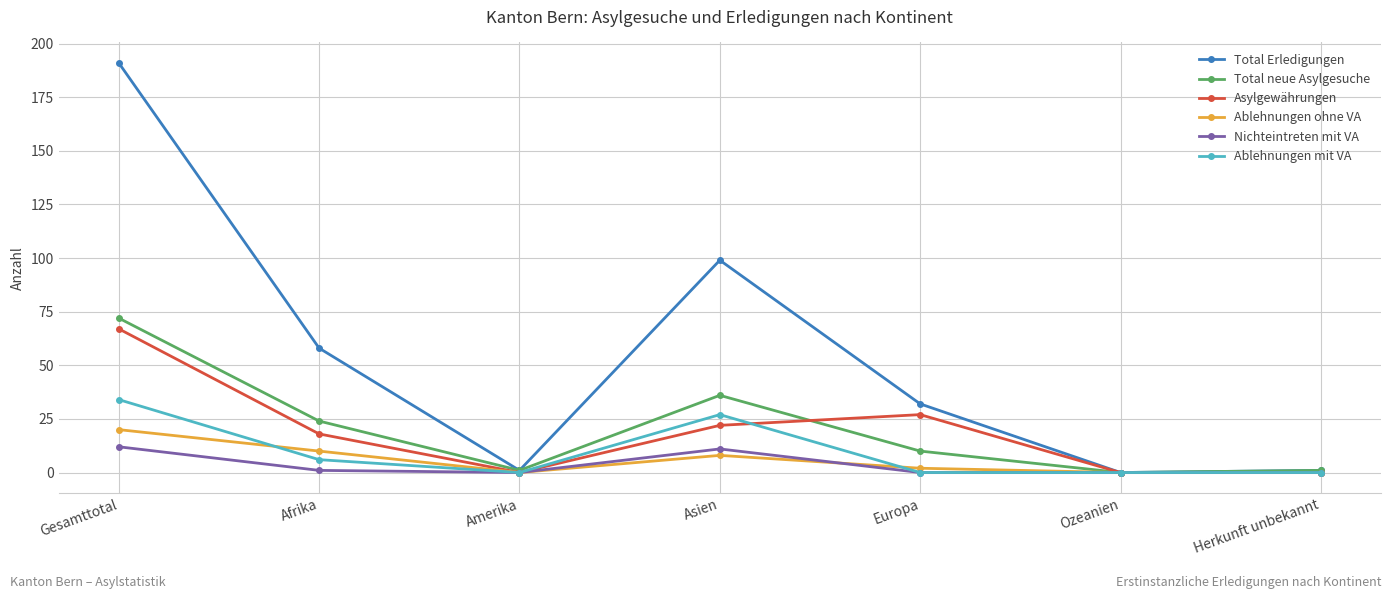

At which label is Total Erledigungen closest to 95?

Asien